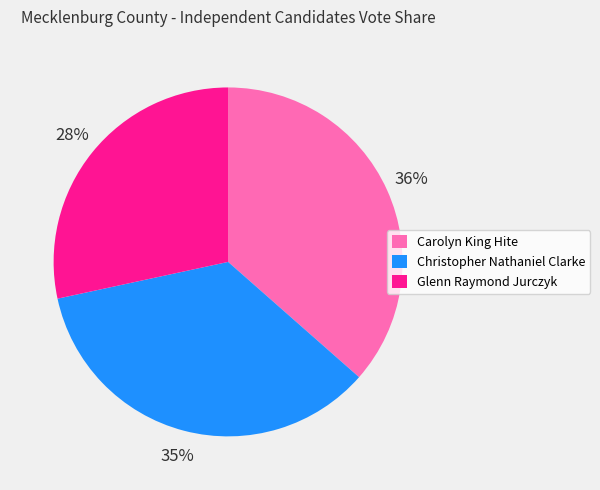

True or false: Glenn Raymond Jurczyk accounts for 41% of the total.

False